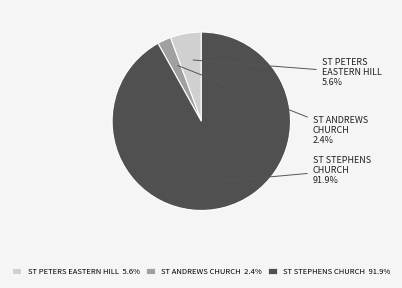

Is there a majority slice in this chart?

Yes